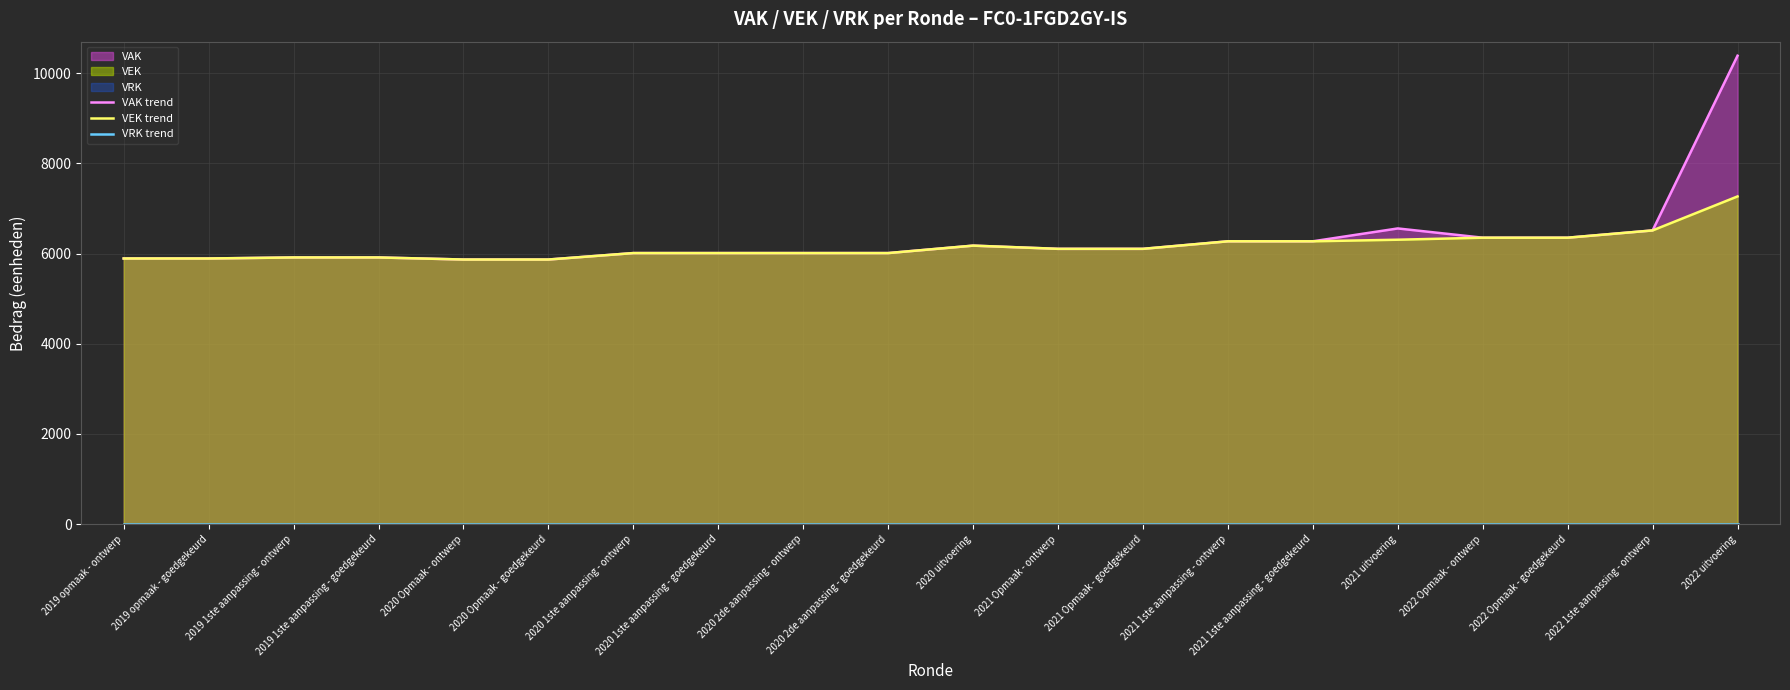

Reading left to right, transcribe all the data shown in this chart.

VAK trend: 5891	5891	5914	5914	5868	5868	6011	6011	6011	6011	6176	6105	6105	6272	6272	6557	6352	6352	6513	10387
VEK trend: 5891	5891	5914	5914	5868	5868	6011	6011	6011	6011	6176	6105	6105	6272	6272	6307	6352	6352	6513	7267
VRK trend: 0	0	0	0	0	0	0	0	0	0	0	0	0	0	0	0	0	0	0	0